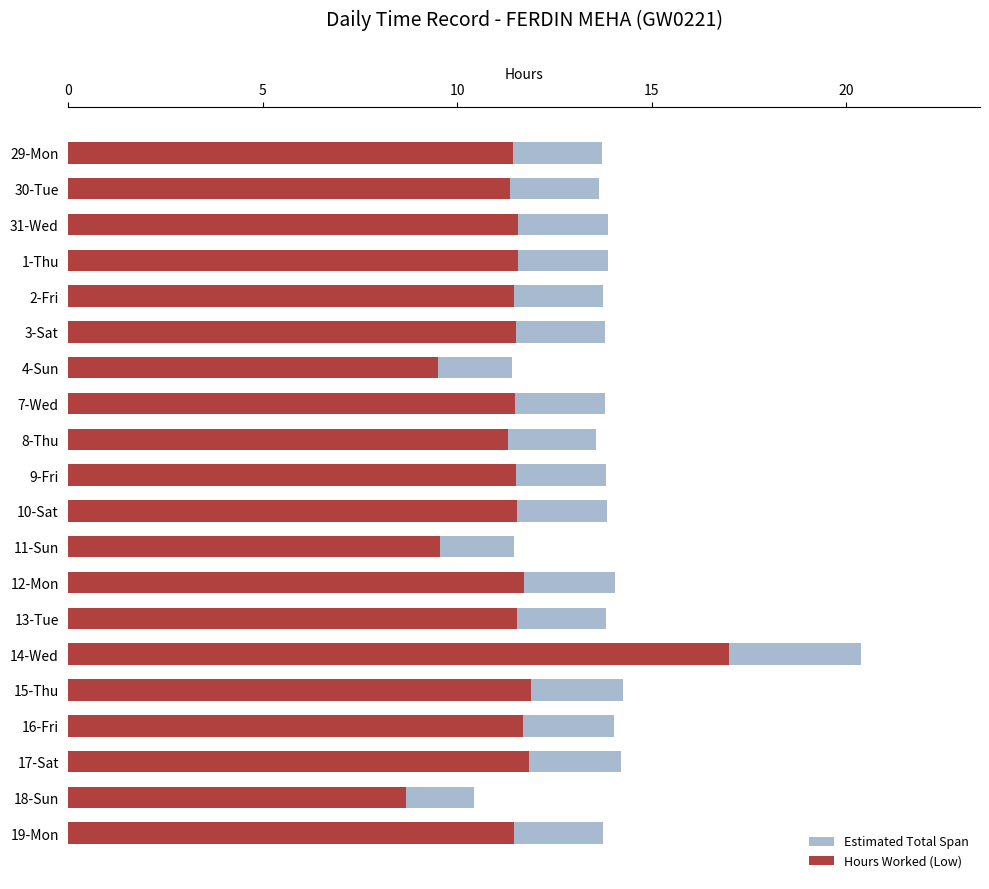

How many groups of bars are there?

20